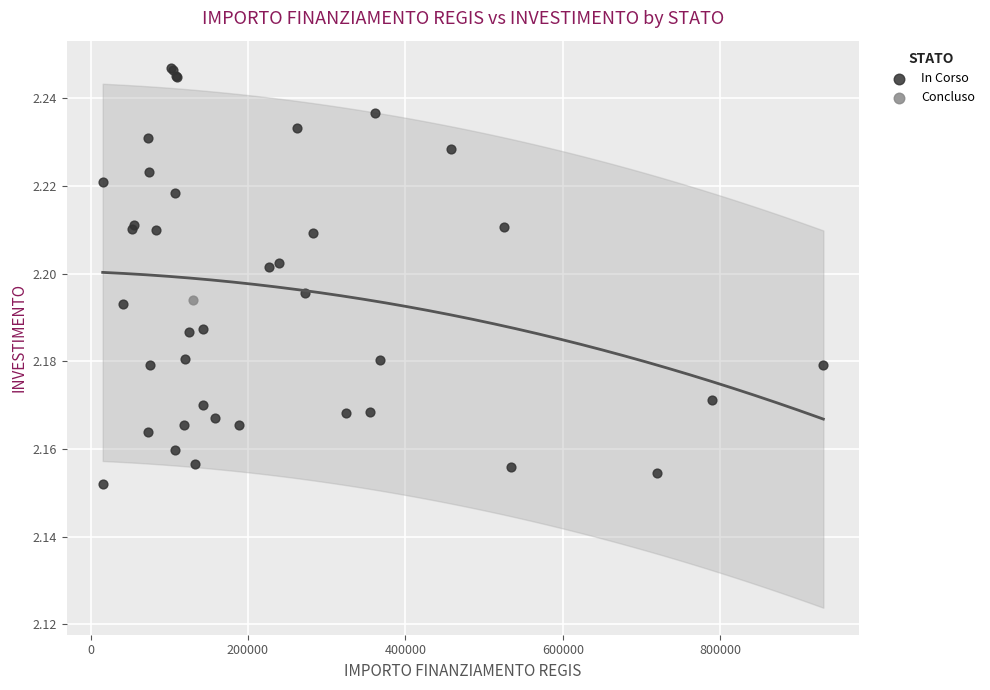

What are all the series names shown in the legend?

In Corso, Concluso